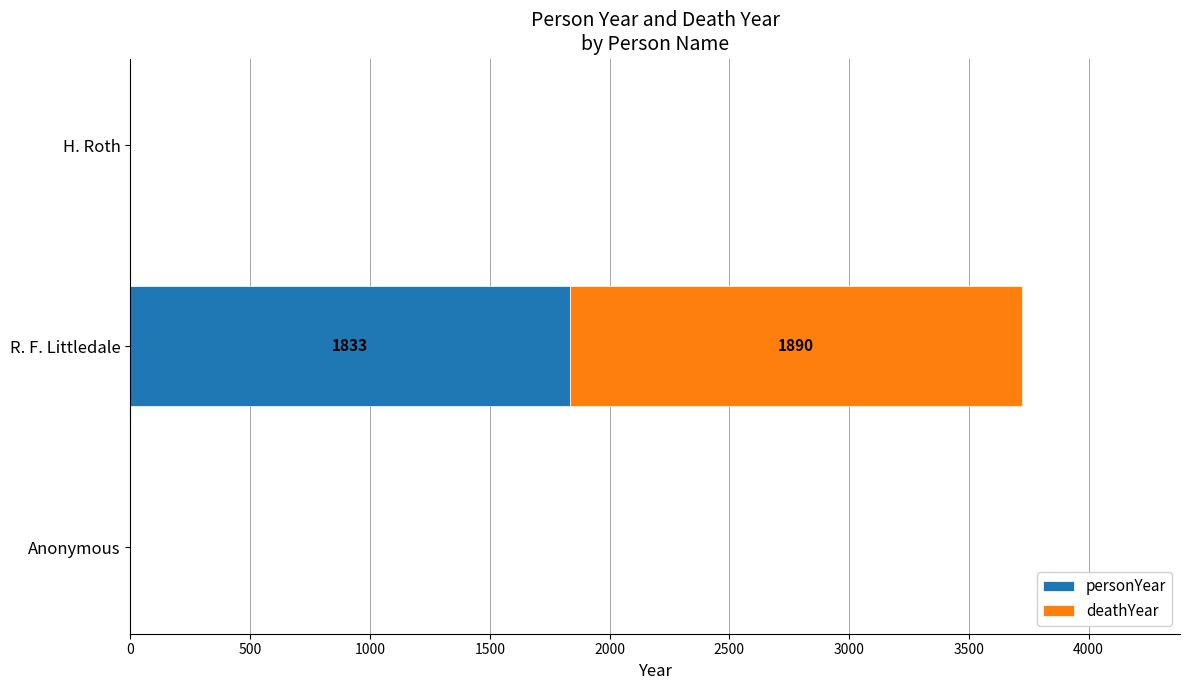

The value of personYear at Anonymous is -1217. True or false?

False